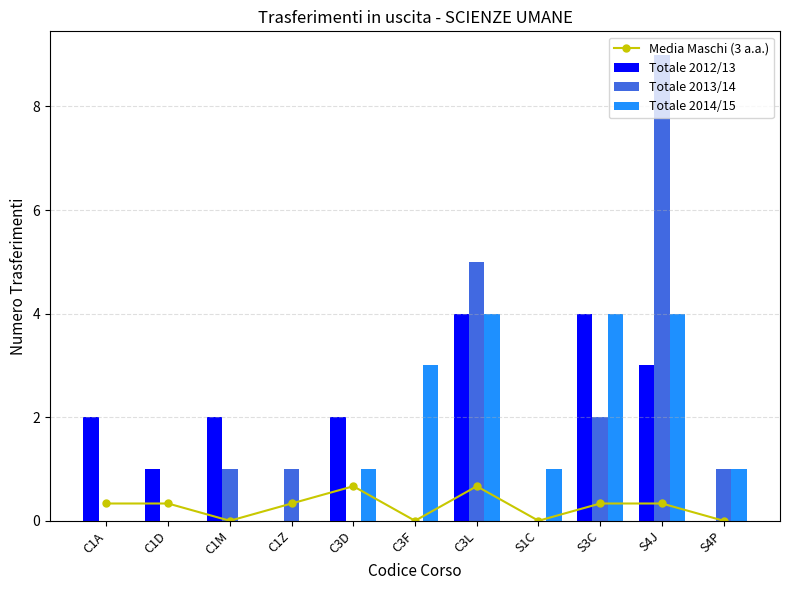

Does the chart contain any negative values?

No